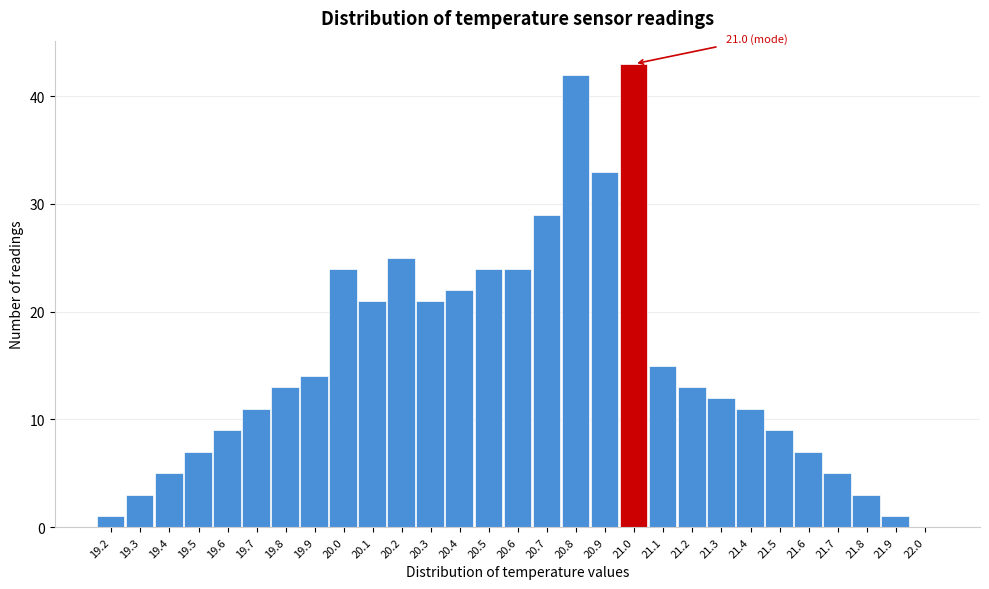

Which range on the x-axis has the tallest bar?

20.95 to 21.05